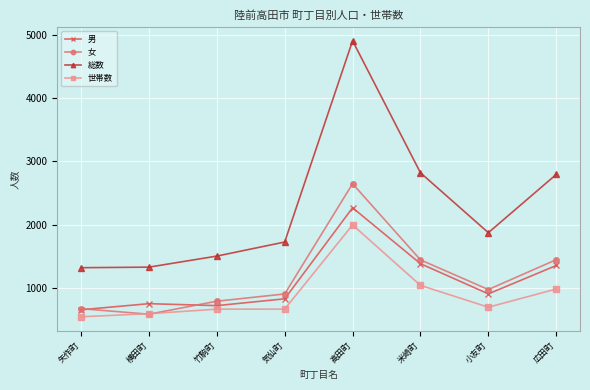

At which label does 男 reach its minimum?

矢作町